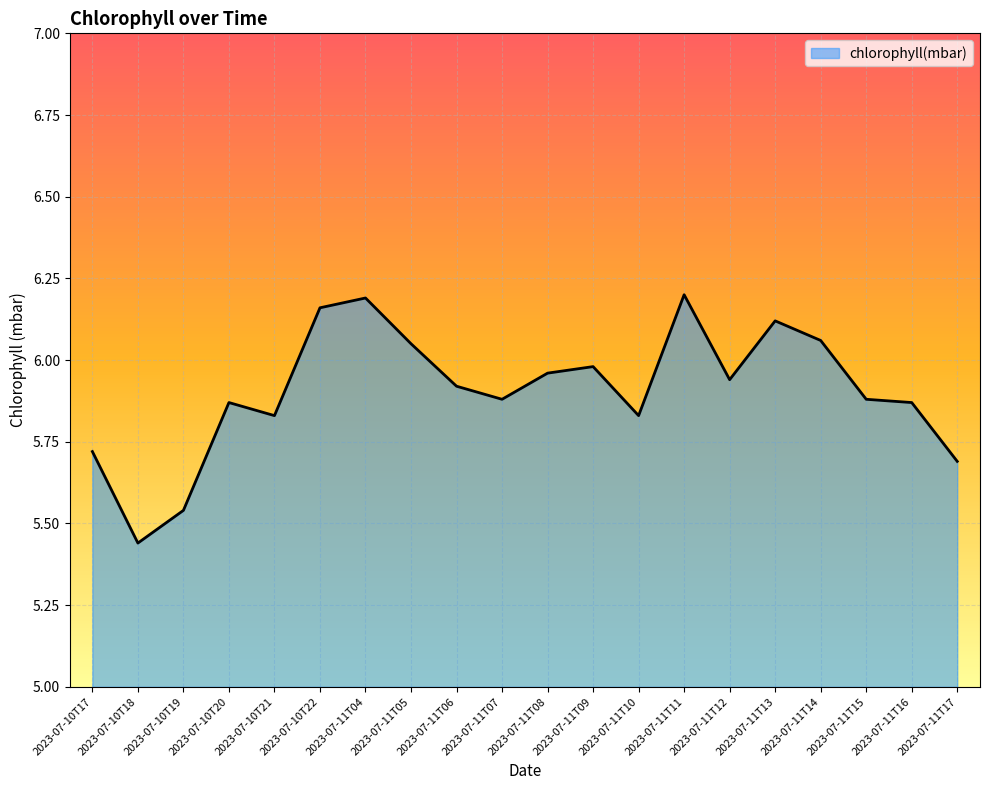

What position from the left is 2023-07-11T04?

7